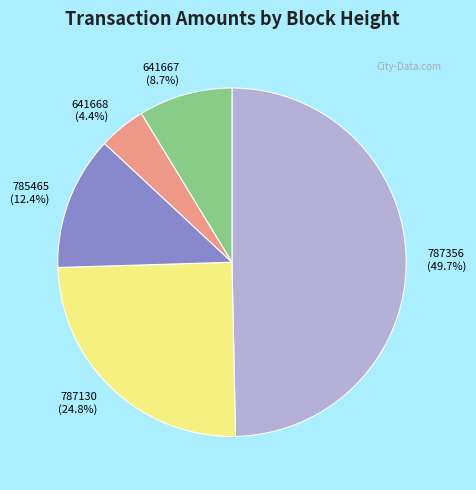

Is it true that 787356 is 50% of the pie?

True